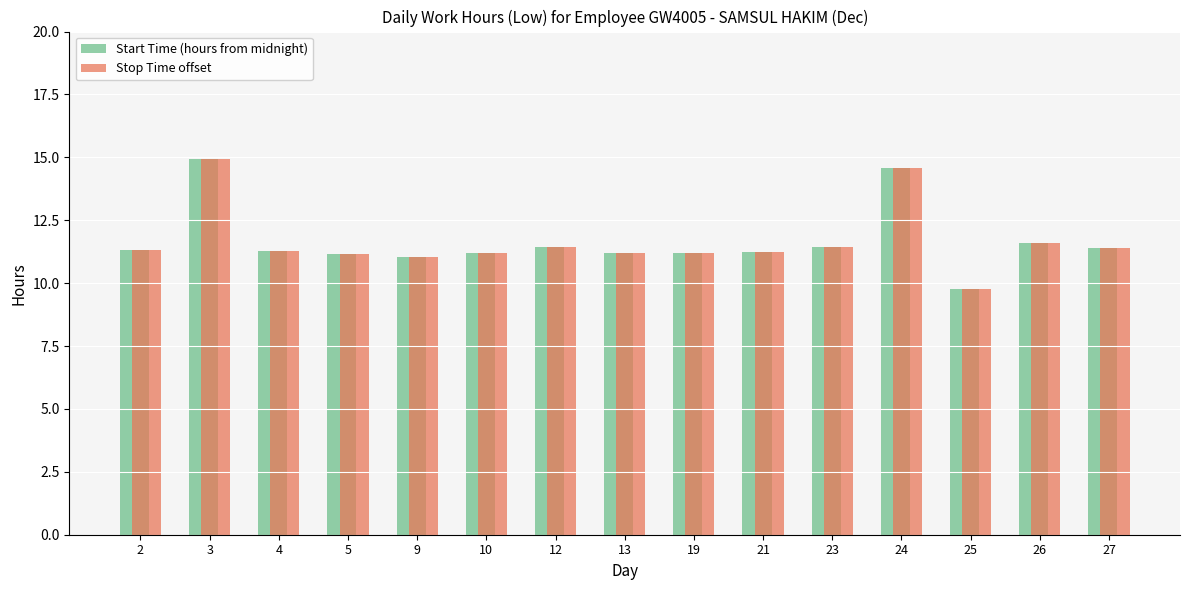

True or false: Stop Time offset has a value of 5.0 at 4.

False